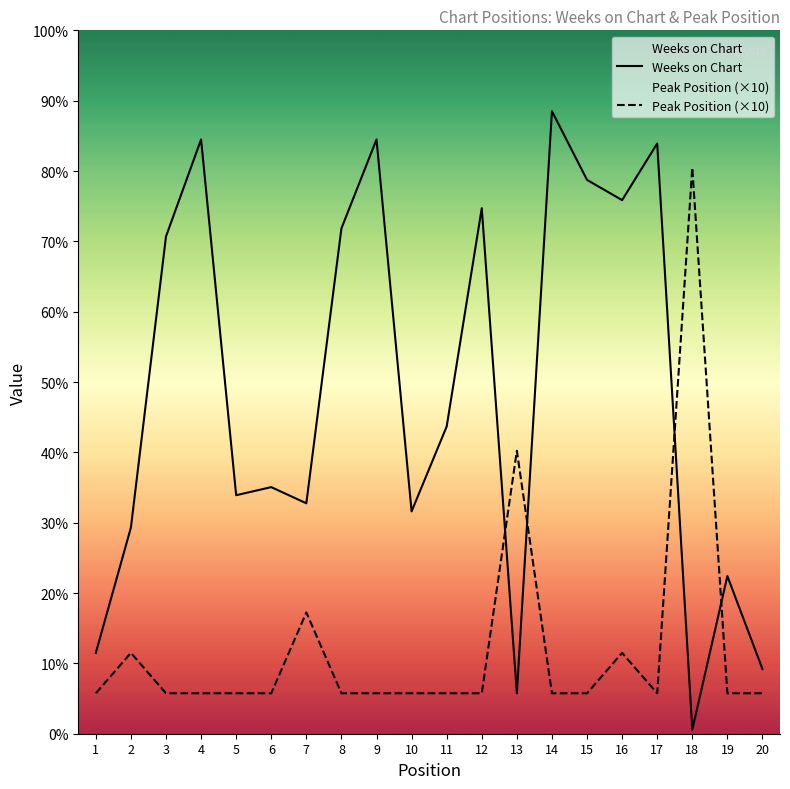

At which category does Peak Position reach its first local valley?

17